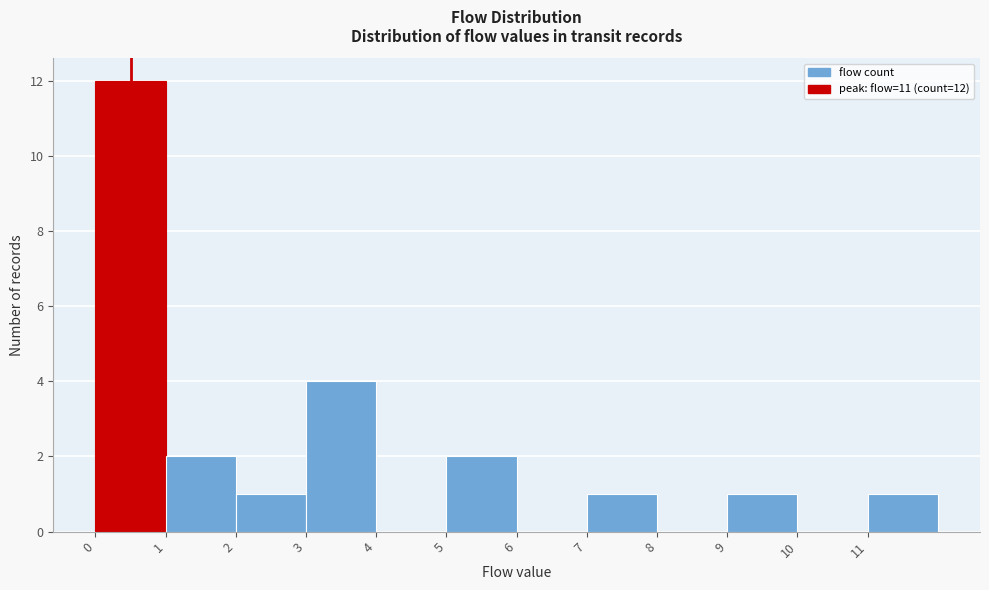

Over which range of the x-axis is the bar tallest?

0 to 1